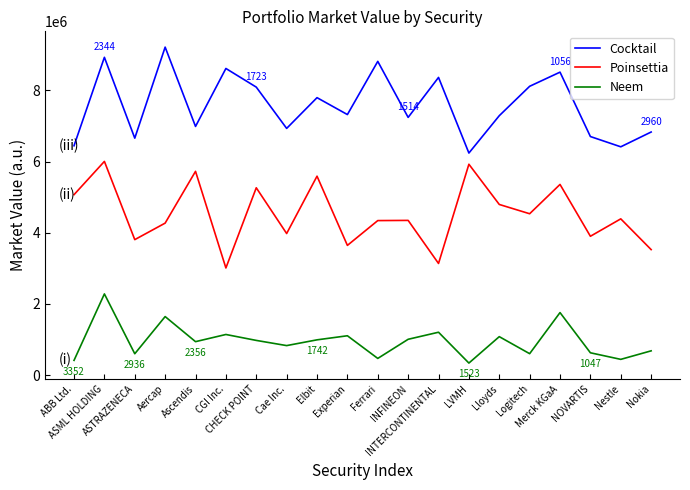

List the series in order of their overall mean, highest first.

Cocktail, Poinsettia, Neem